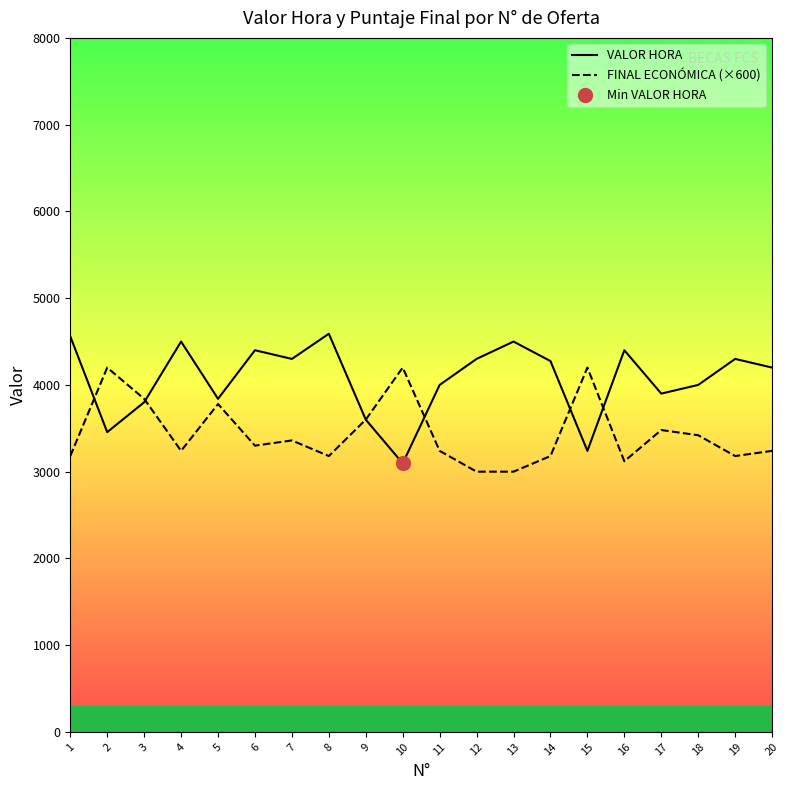

At which label does FINAL ECONÓMICA (×600) first exceed 3300?

2